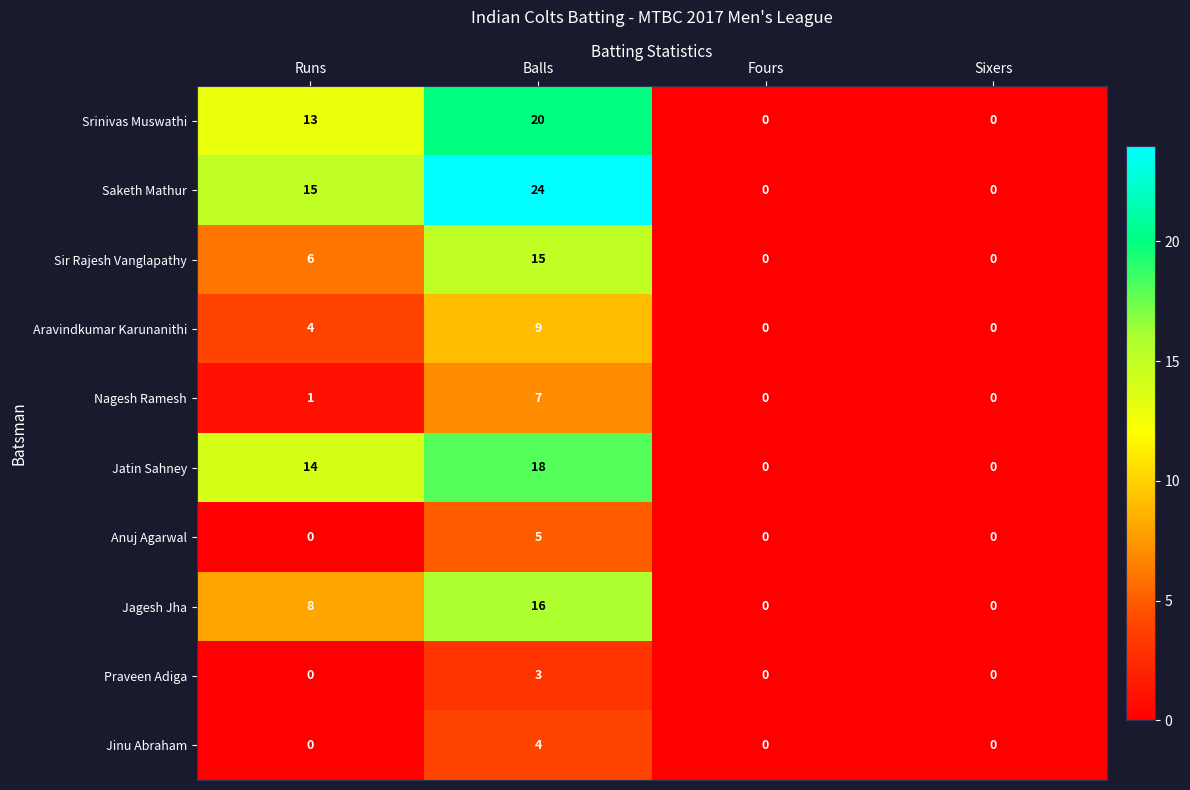

True or false: Sir Rajesh Vanglapathy has a value of 2 at Runs.

False